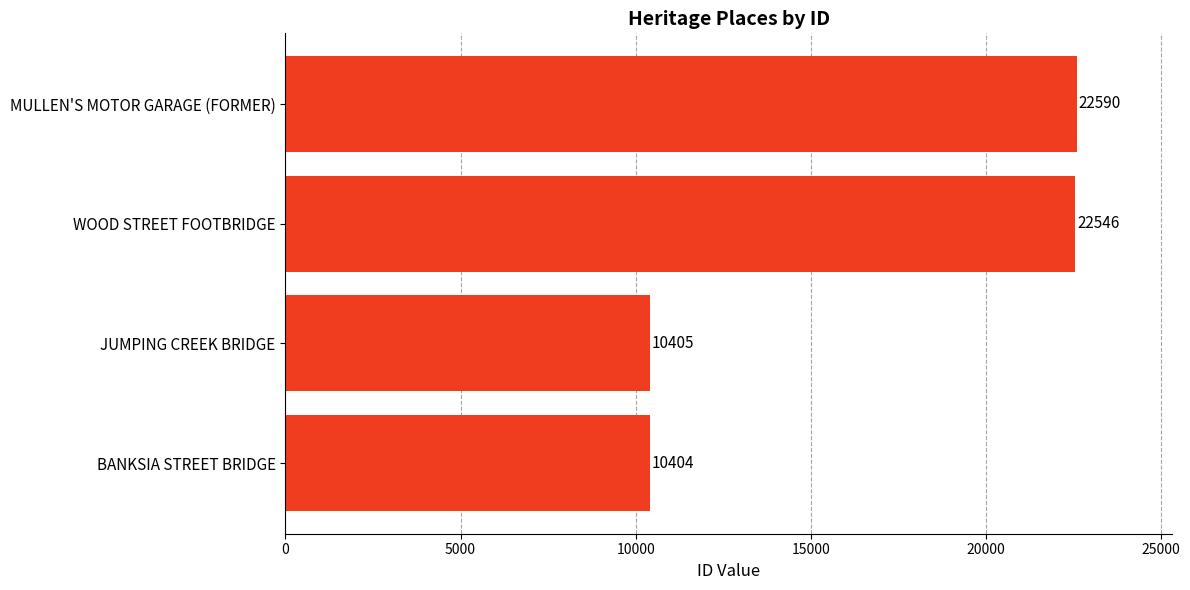

What is the change in value from BANKSIA STREET BRIDGE to WOOD STREET FOOTBRIDGE?

+12142